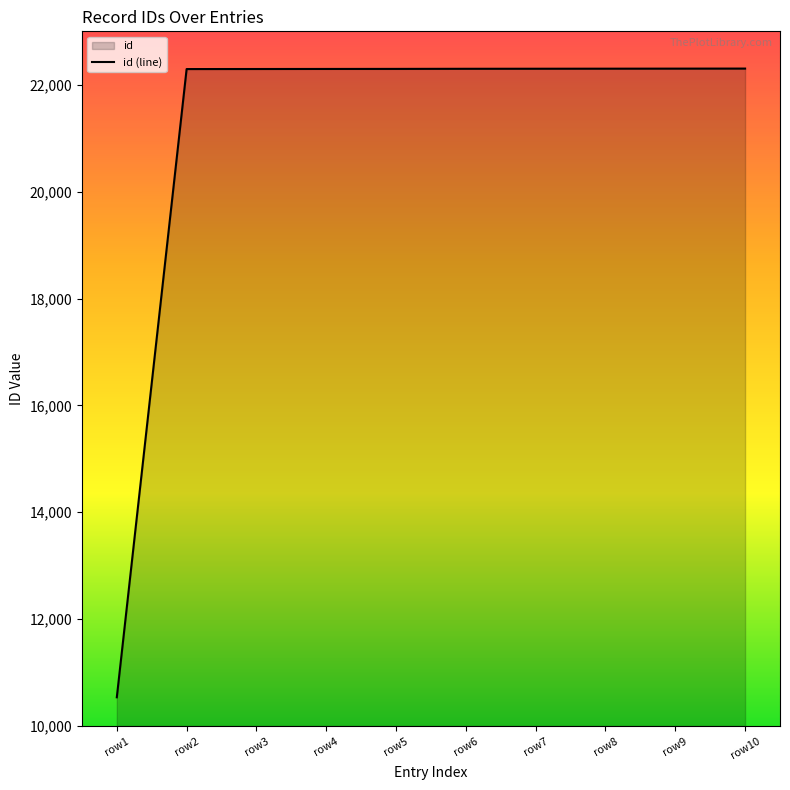

What is the value of the 7th point from the left?

22294